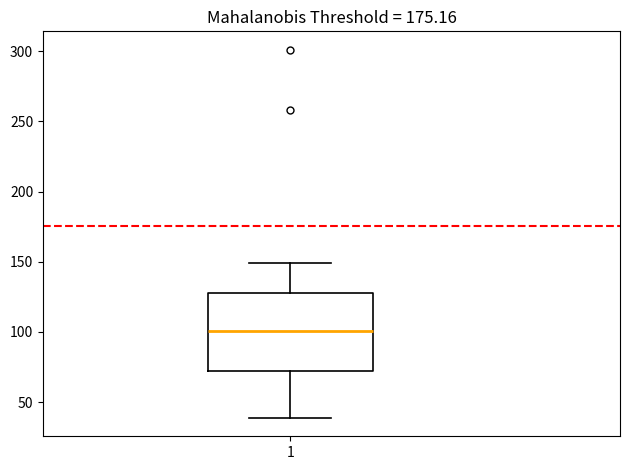

Read this box plot against the y-axis: the position of the median line, the range covered by the box, and the ends of both whiskers. The values are not printed on the chart, so give them approximately, as read against the axis.

median 100, box 70 to 130, whiskers 40 to 150